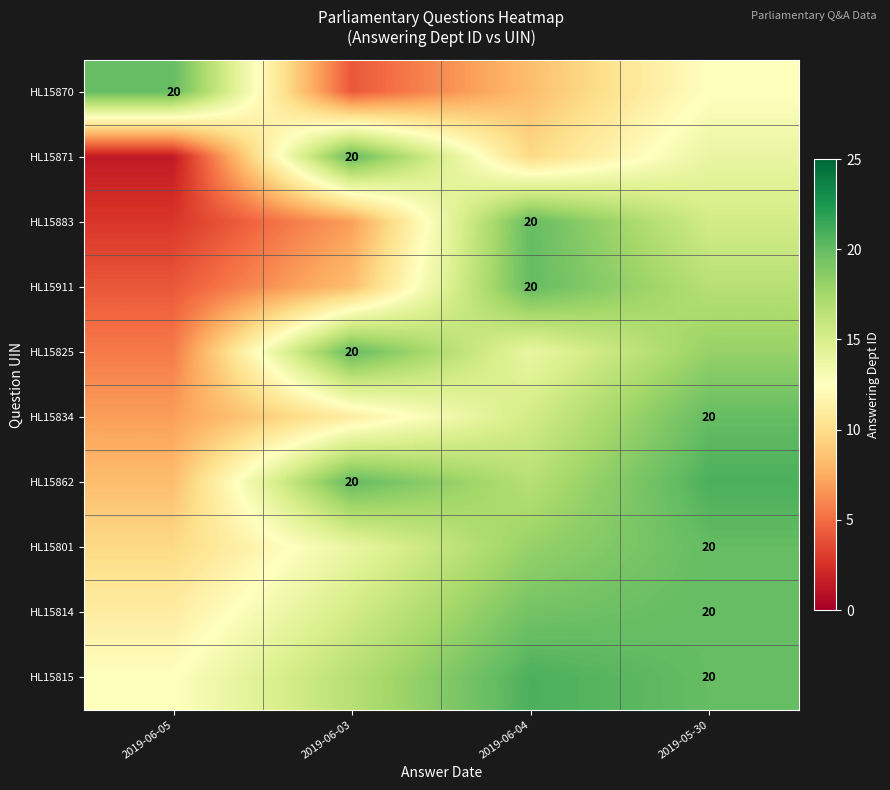

How many data points in HL15870 are less than 12?

2